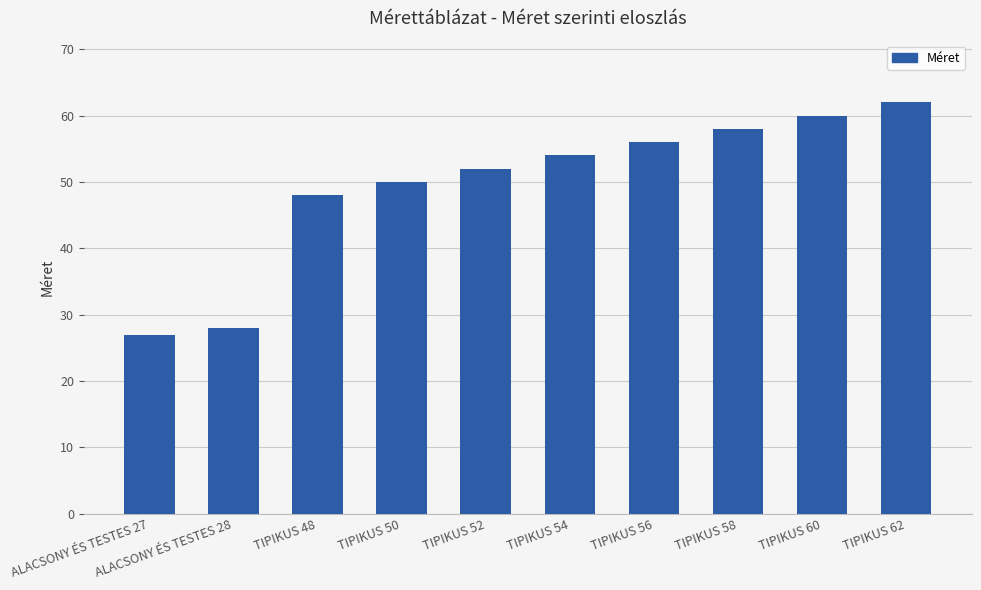

Between TIPIKUS 58 and TIPIKUS 48, which is larger?

TIPIKUS 58